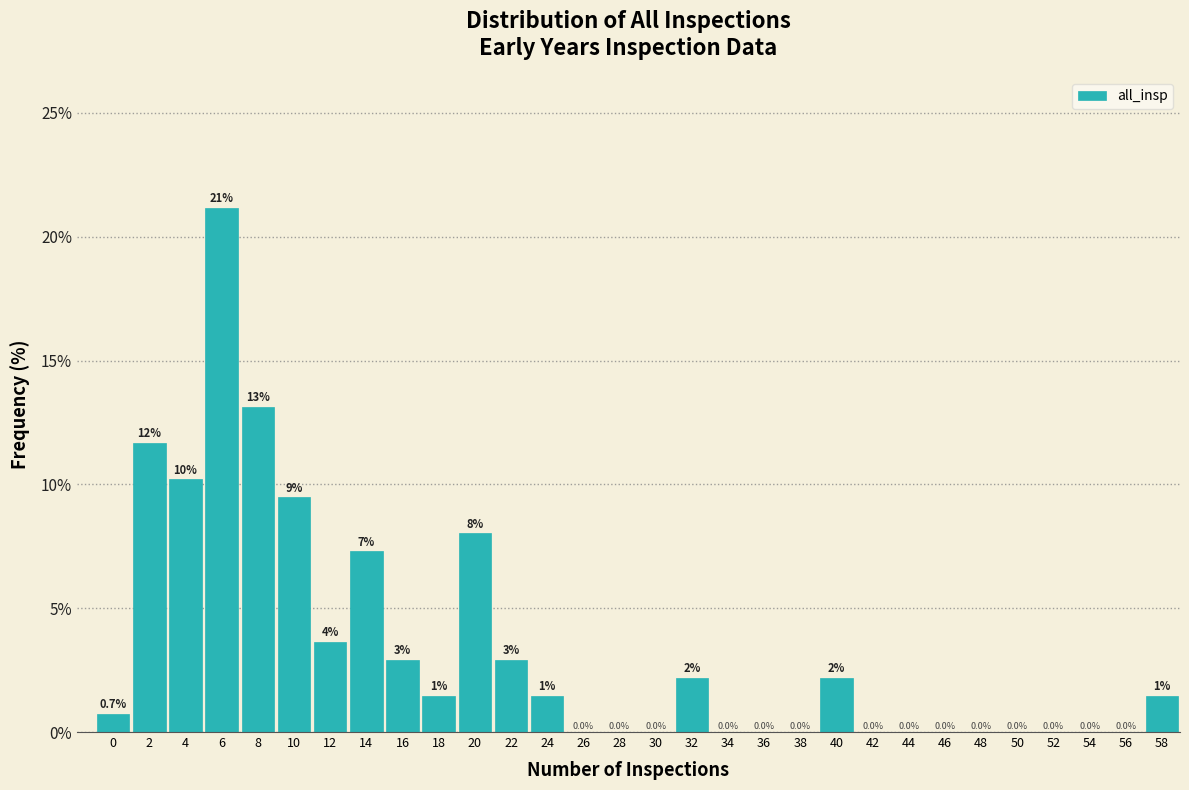

The value at 44 is 0.0. True or false?

True